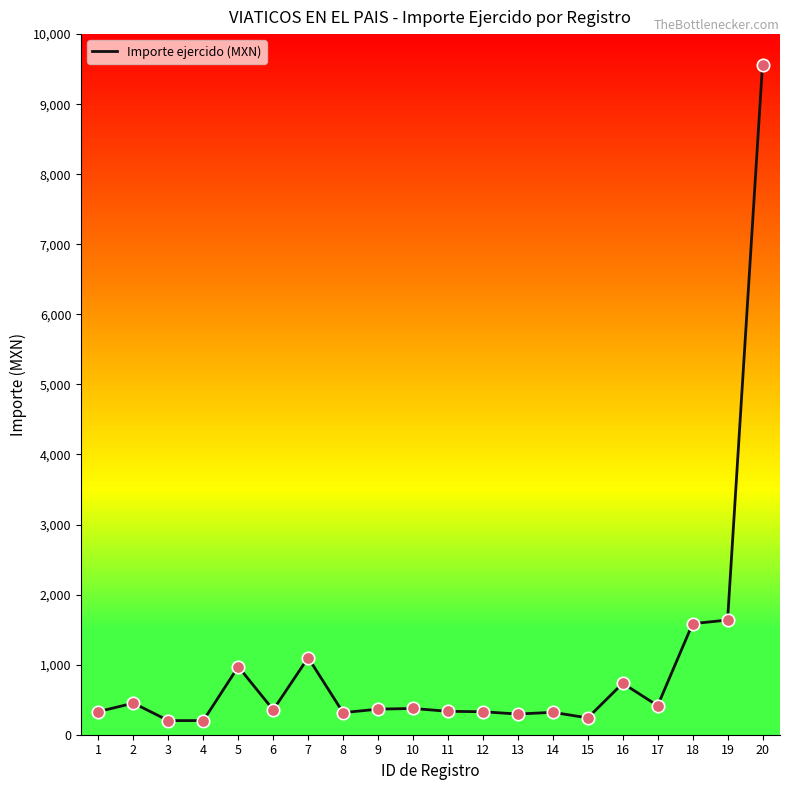

What is the change in value from 14 to 17?

+95.0